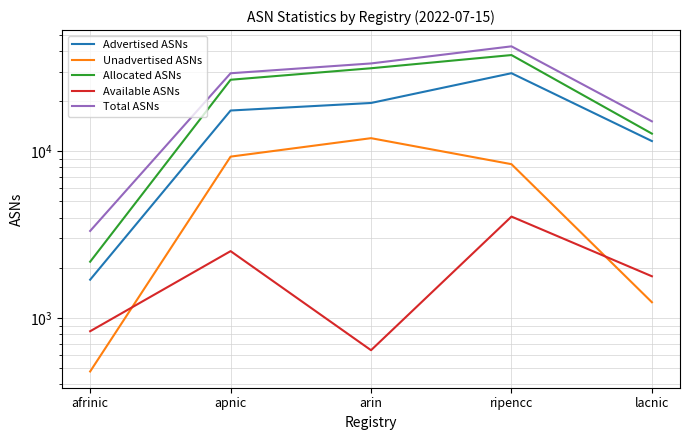

Which has a higher value, lacnic or ripencc?

ripencc